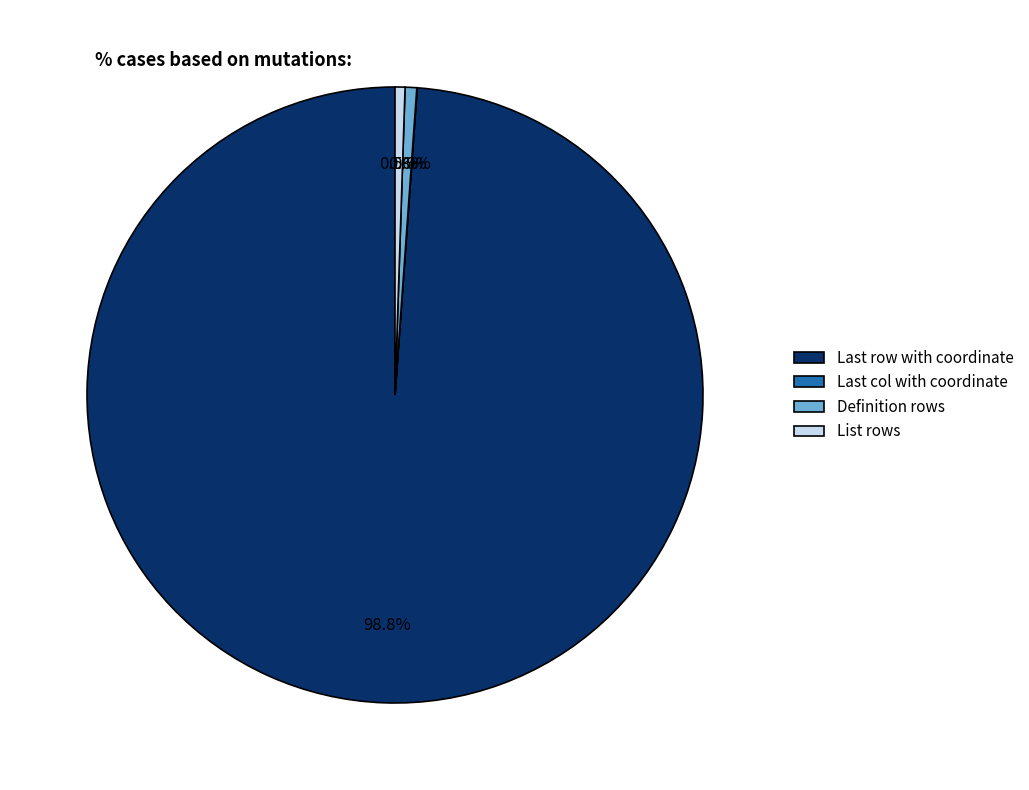

What is the largest slice in the pie chart?

Last row with coordinate